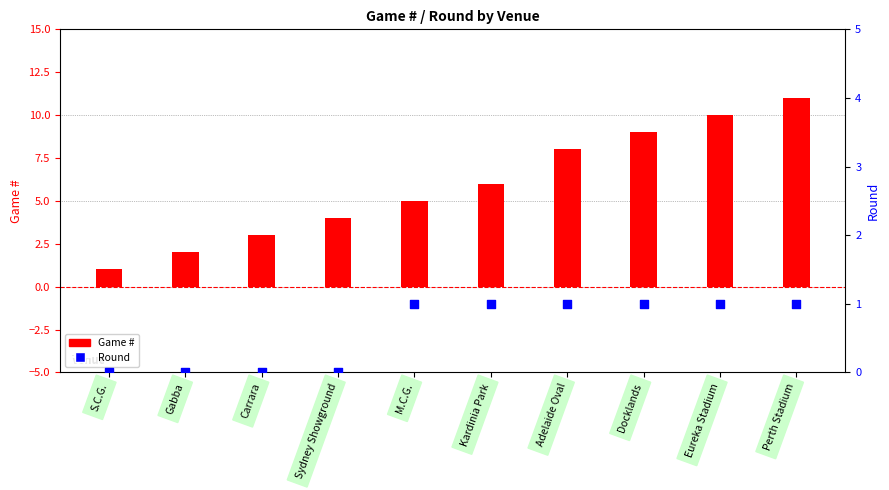

Which series has the widest spread of Y values?

Game #